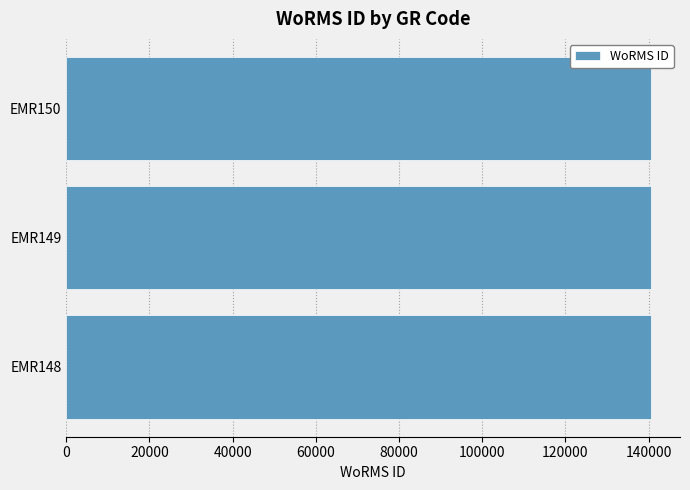

Count the number of categories in the chart.

3